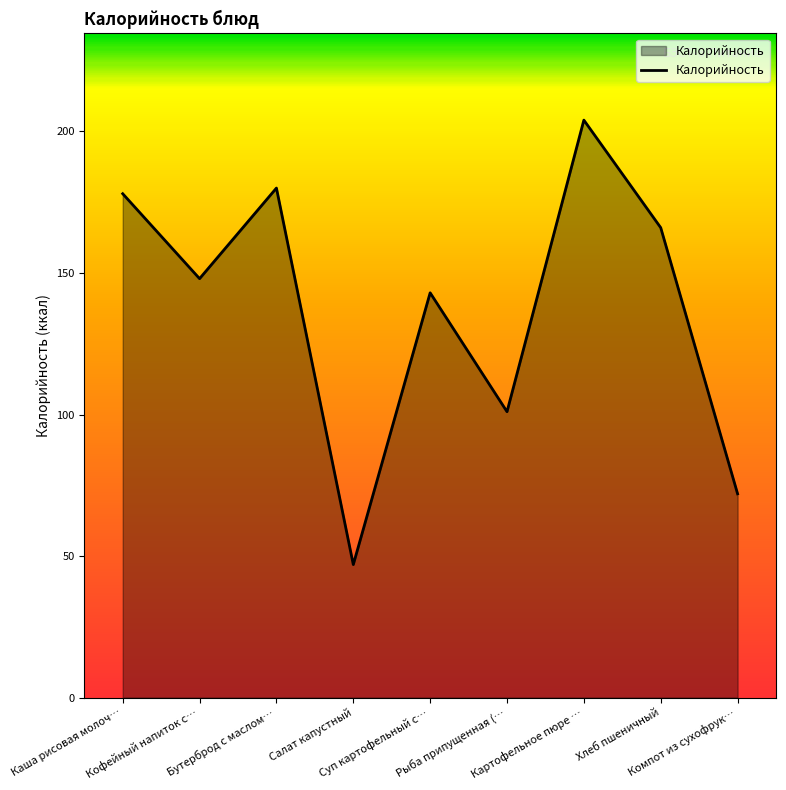

Which category has the highest value across all series?

Картофельное пюре …